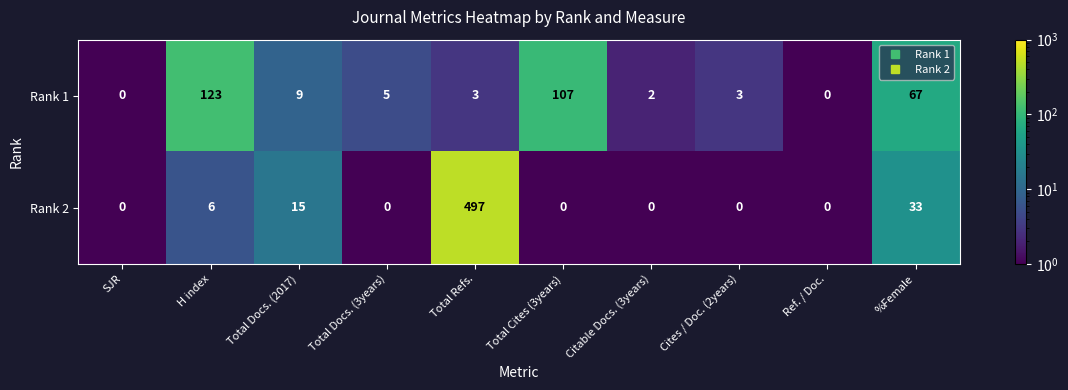

What is the total value across all series at %Female?

100